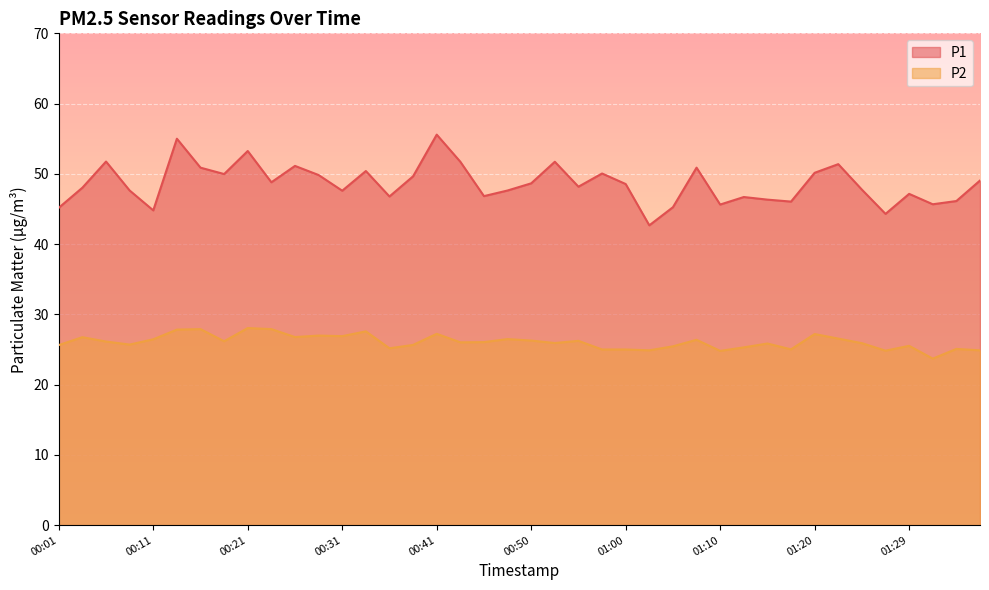

At which category does P2 reach its first local peak?

00:04